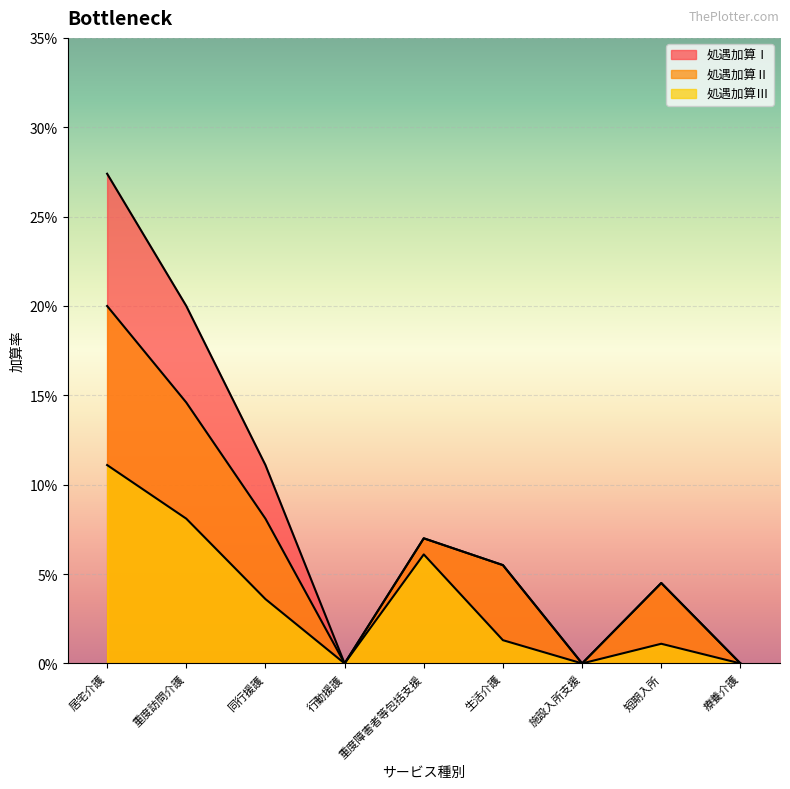

True or false: 処遇加算Ⅱ and 処遇加算Ⅰ cross at least once.

False